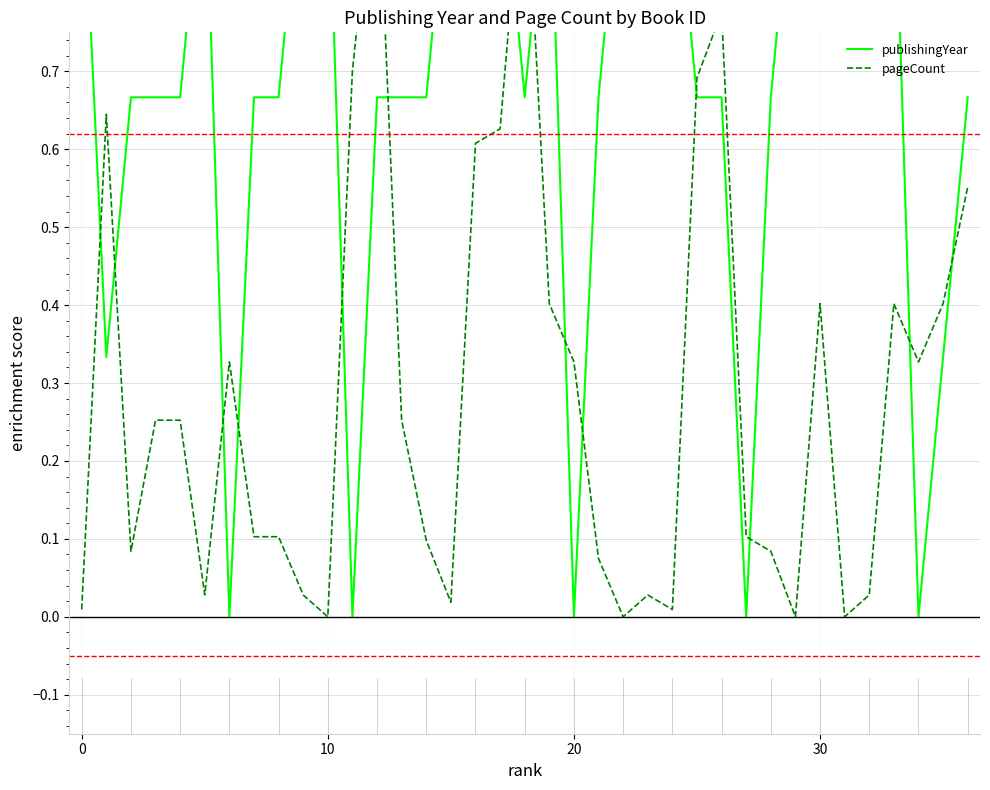

Is it true that pageCount equals 0.0 at 29?

True